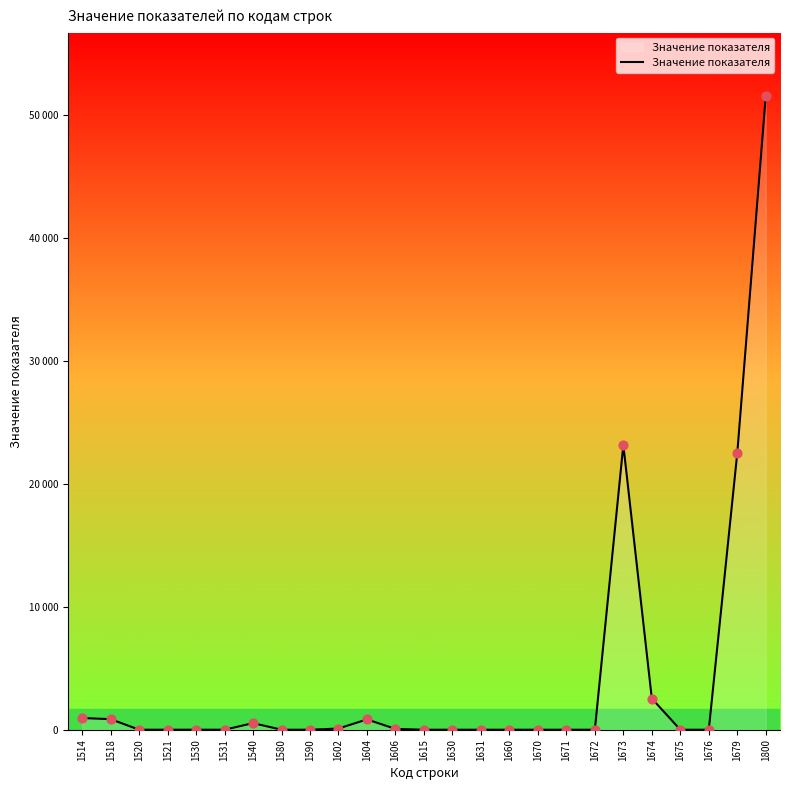

Between 1531 and 1520, which is larger?

1520